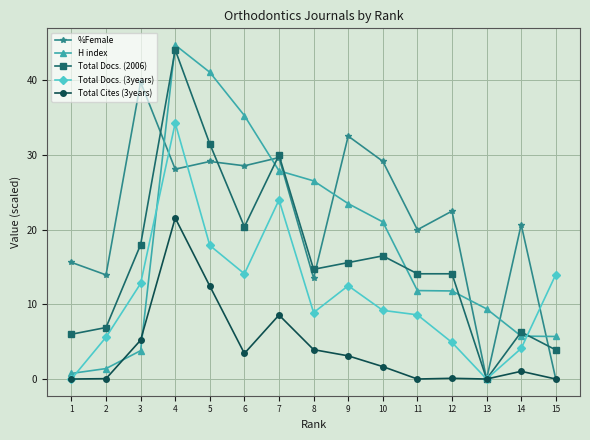

What is the sum of the H index values at 12 and 6?

47.1